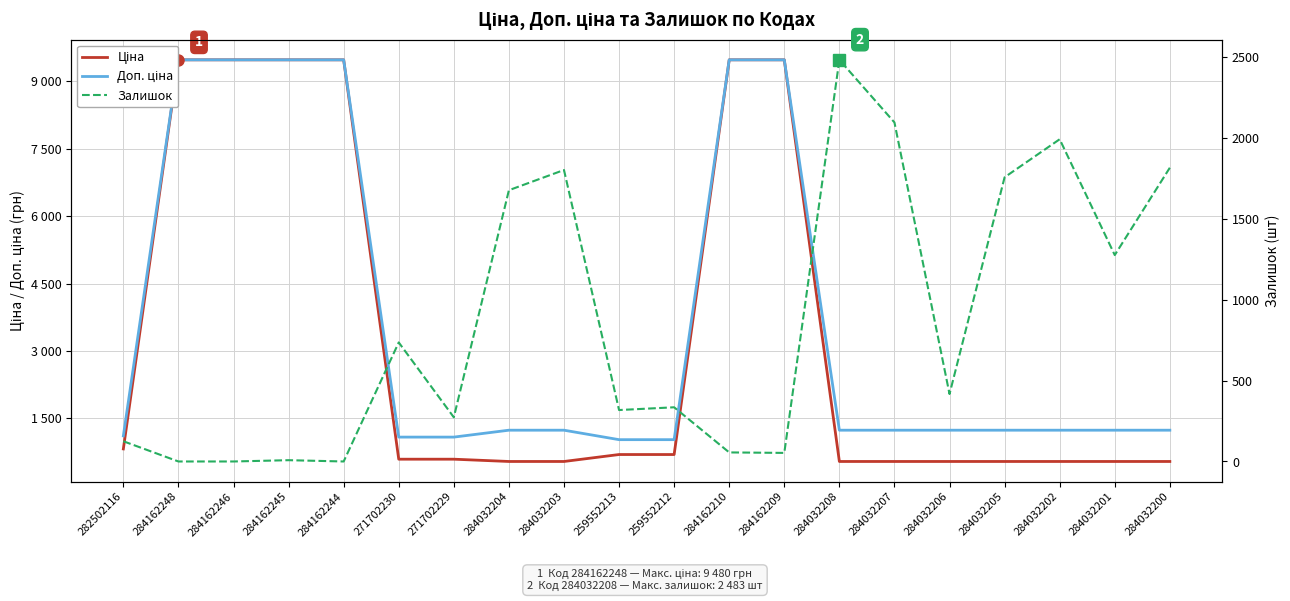

Reading left to right, list all the values displayed in this chart.

Ціна: 282502116=818.5	284162248=9480.1	284162246=9480.1	284162245=9480.1	284162244=9480.1	271702230=589.9	271702229=589.9	284032204=539.0	284032203=539.0	259552213=693.7	259552212=693.7	284162210=9480.1	284162209=9480.1	284032208=539.0	284032207=539.0	284032206=539.0	284032205=539.0	284032202=539.0	284032201=539.0	284032200=539.0
Доп. ціна: 282502116=1109.2	284162248=9480.1	284162246=9480.1	284162245=9480.1	284162244=9480.1	271702230=1081.7	271702229=1081.7	284032204=1235.4	284032203=1235.4	259552213=1024.6	259552212=1024.6	284162210=9480.1	284162209=9480.1	284032208=1235.4	284032207=1235.4	284032206=1235.4	284032205=1235.4	284032202=1235.4	284032201=1235.4	284032200=1235.4
Залишок: 282502116=125.0	284162248=0.0	284162246=0.0	284162245=8.0	284162244=0.0	271702230=736.0	271702229=273.0	284032204=1677.0	284032203=1802.0	259552213=318.0	259552212=335.0	284162210=56.0	284162209=53.0	284032208=2483.0	284032207=2096.0	284032206=417.0	284032205=1757.0	284032202=1992.0	284032201=1276.0	284032200=1816.0